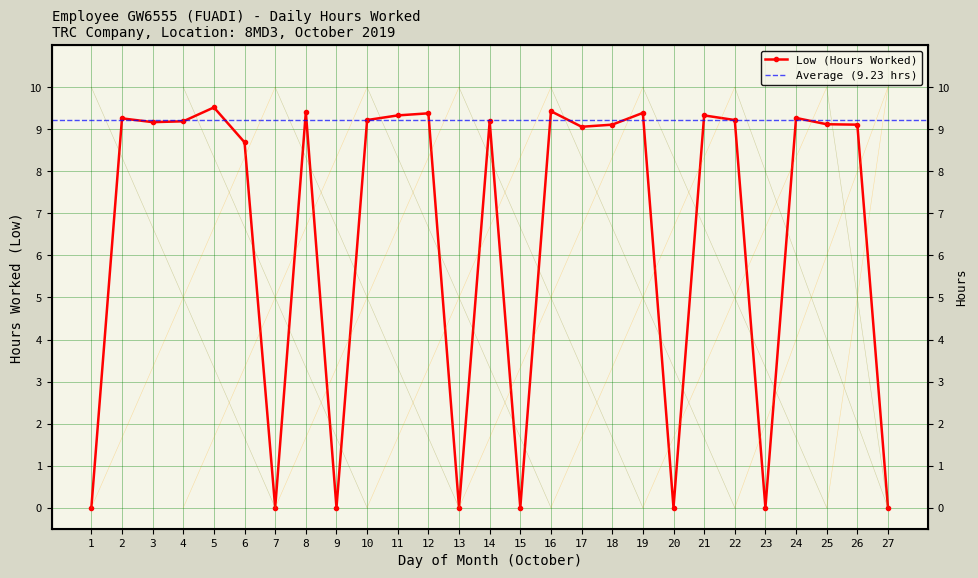

Rank the categories by value from highest to lowest.

5, 16, 8, 19, 12, 11, 21, 24, 2, 10, 22, 4, 14, 3, 25, 18, 26, 17, 6, 1, 7, 9, 13, 15, 20, 23, 27